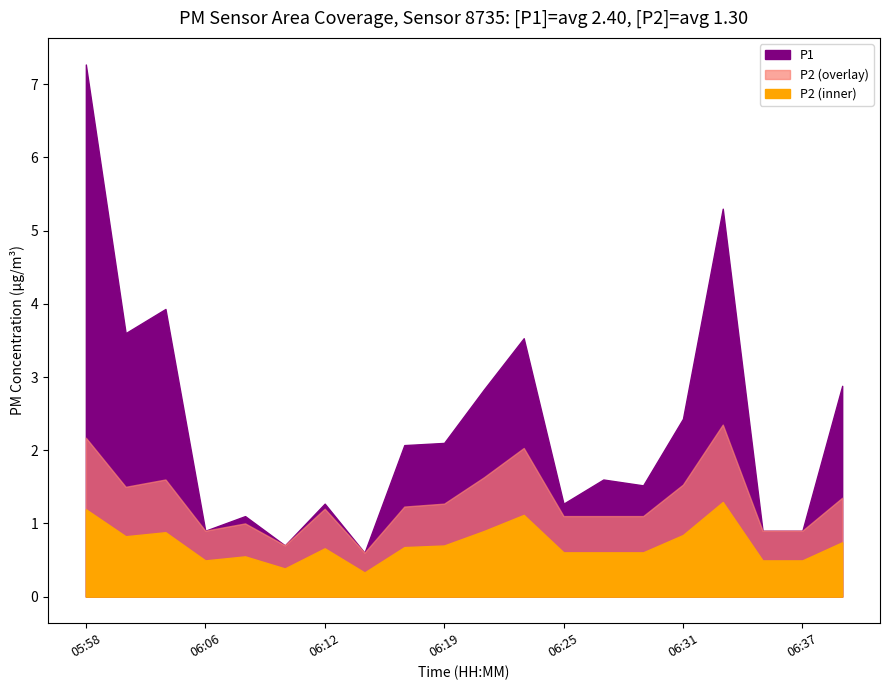

What are all the series names shown in the legend?

P1, P2